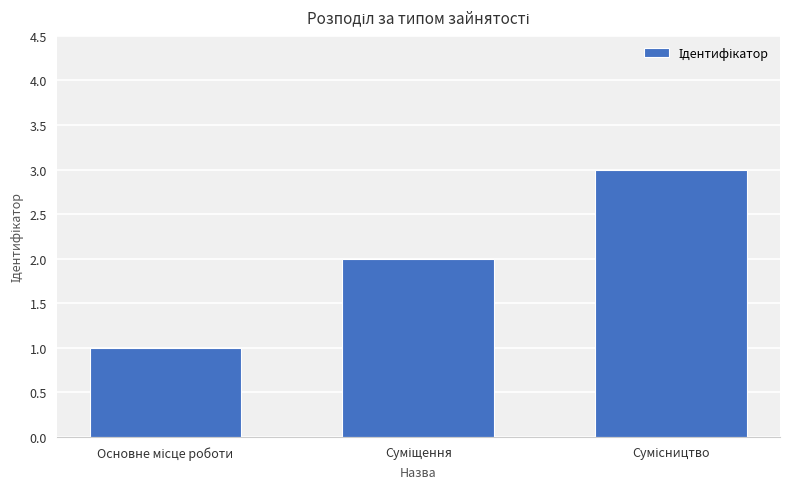

What is the sum of all values?

6